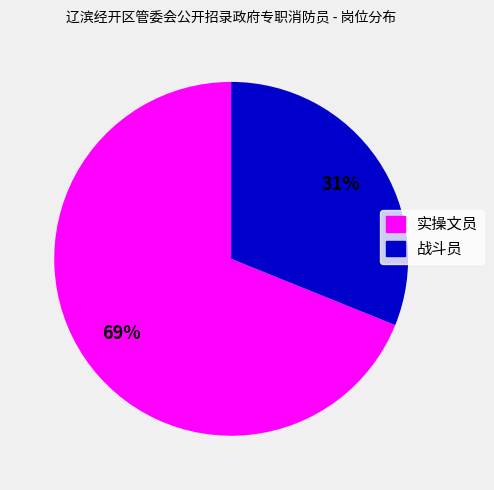

What is the smallest slice in the pie chart?

战斗员